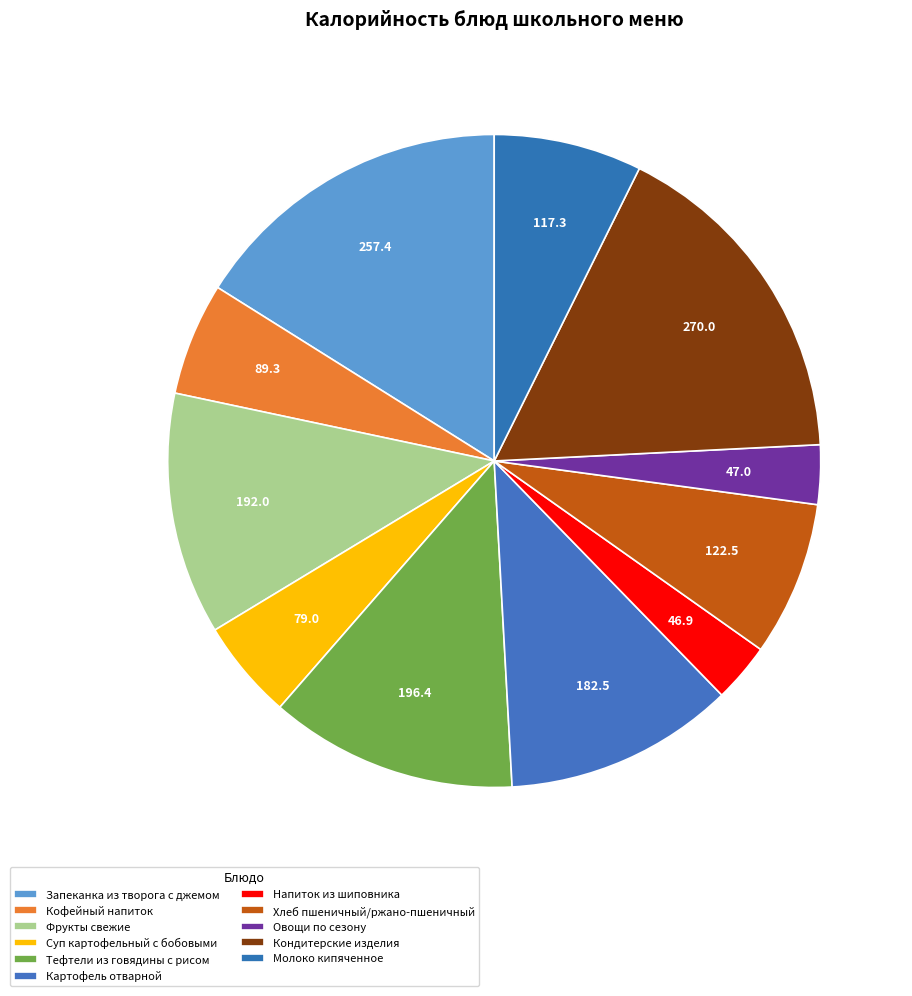

Rank the categories by value from lowest to highest.

Напиток из шиповника, Овощи по сезону, Суп картофельный с бобовыми, Кофейный напиток, Молоко кипяченное, Хлеб пшеничный/ржано-пшеничный, Картофель отварной, Фрукты свежие, Тефтели из говядины с рисом, Запеканка из творога с джемом, Кондитерские изделия